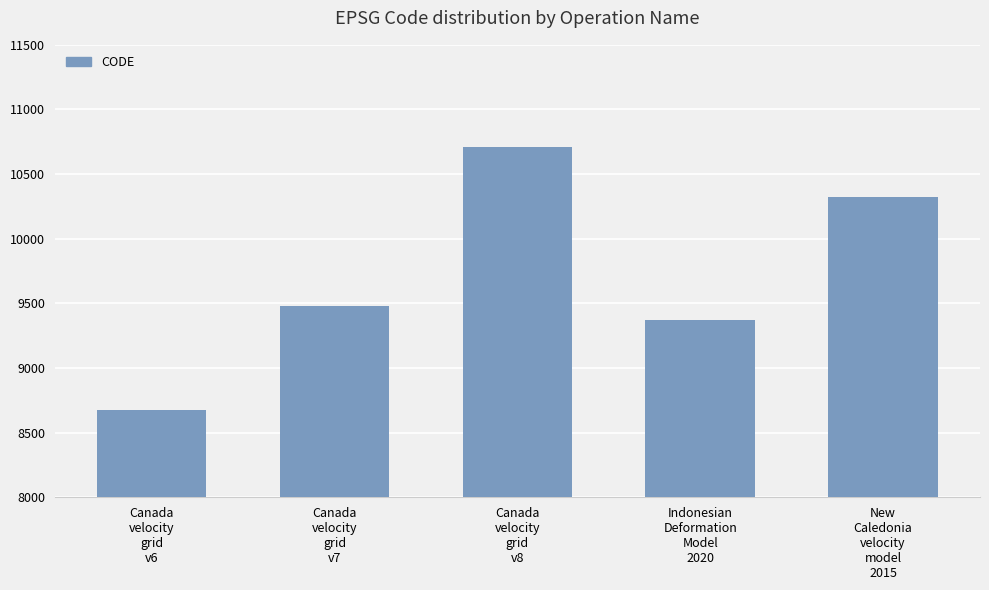

What position from the left is Indonesian
Deformation
Model
2020?

4